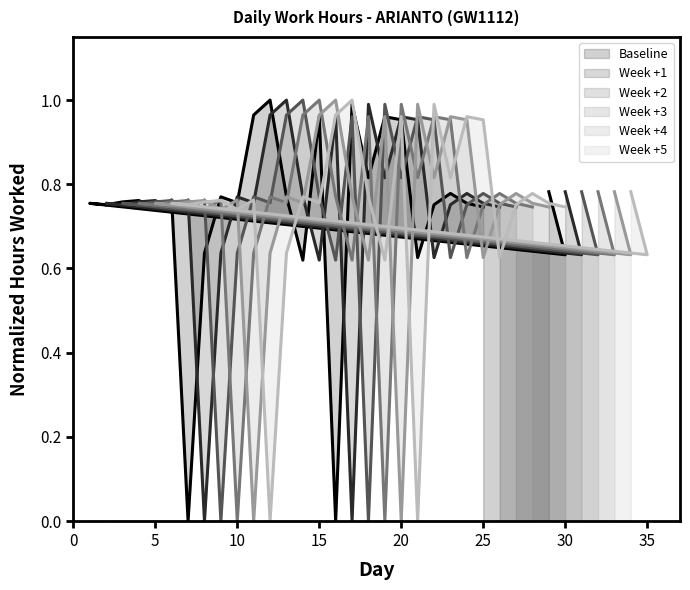

What is the maximum value shown in the chart?

1.0